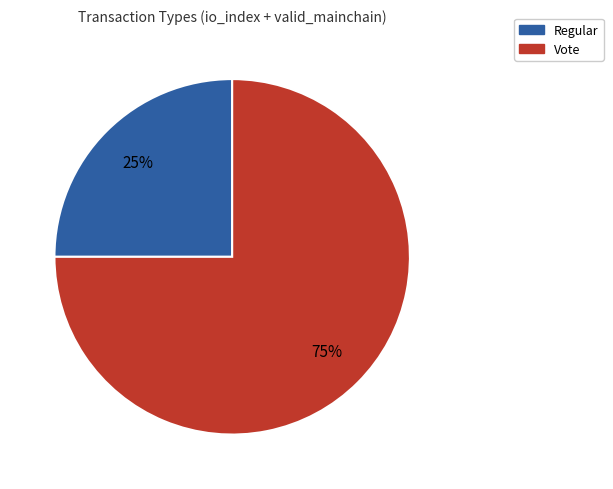

Between Vote and Regular, which is larger?

Vote